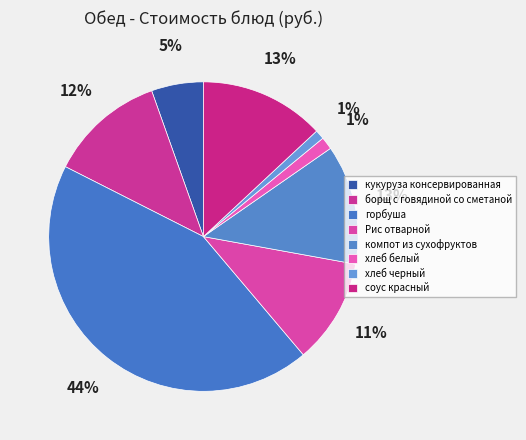

To the nearest percent, what is the difference between the хлеб черный and соус красный slice percentages?

12%